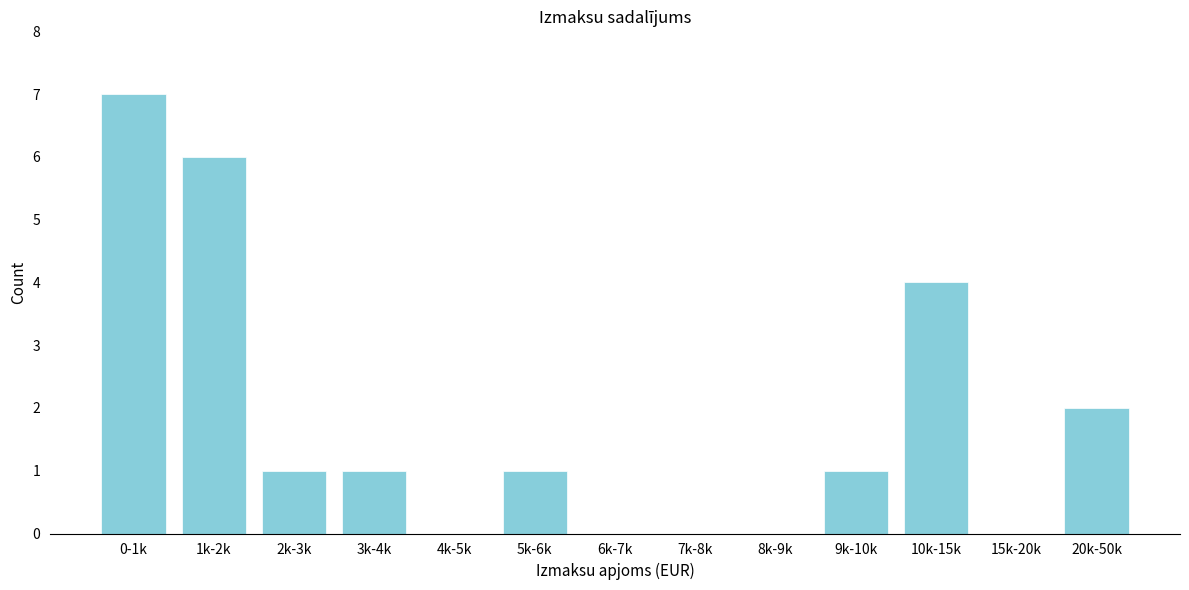

Reading left to right, list all the values displayed in this chart.

0-1k=7	1k-2k=6	2k-3k=1	3k-4k=1	4k-5k=0	5k-6k=1	6k-7k=0	7k-8k=0	8k-9k=0	9k-10k=1	10k-15k=4	15k-20k=0	20k-50k=2